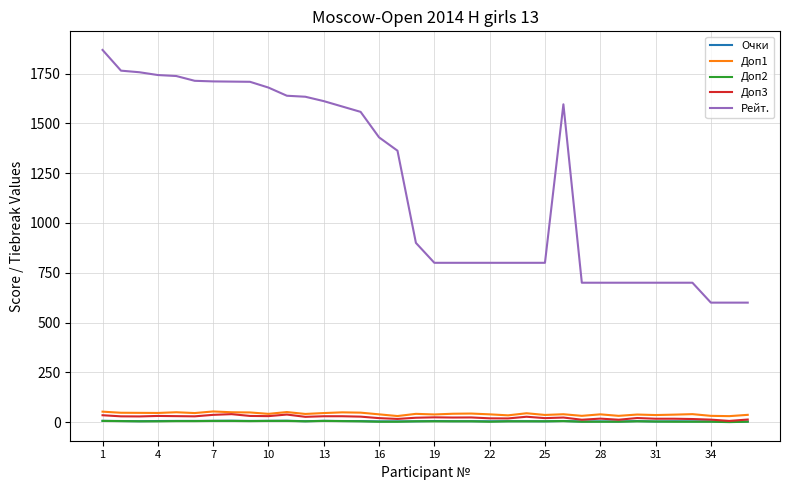

Which series has the largest range (max minus min)?

Рейт.